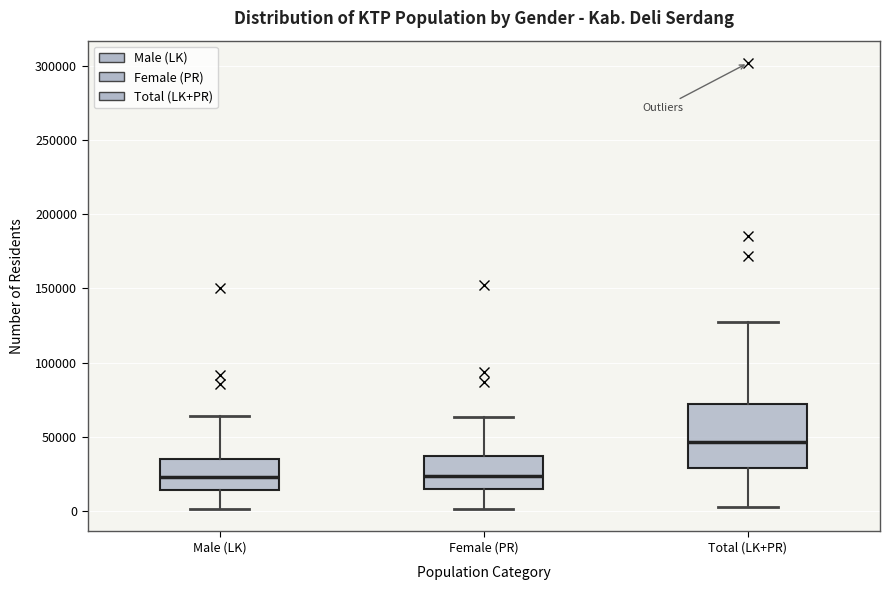

Reading left to right, read every box against the y-axis: the position of its median line, the range the box covers, and the ends of its whiskers. The values are not printed on the chart, so give them approximately, as read against the axis.

Male (LK): median 25000, box 15000 to 35000, whiskers 0 to 65000
Female (PR): median 25000, box 15000 to 35000, whiskers 0 to 65000
Total (LK+PR): median 45000, box 30000 to 70000, whiskers 0 to 125000